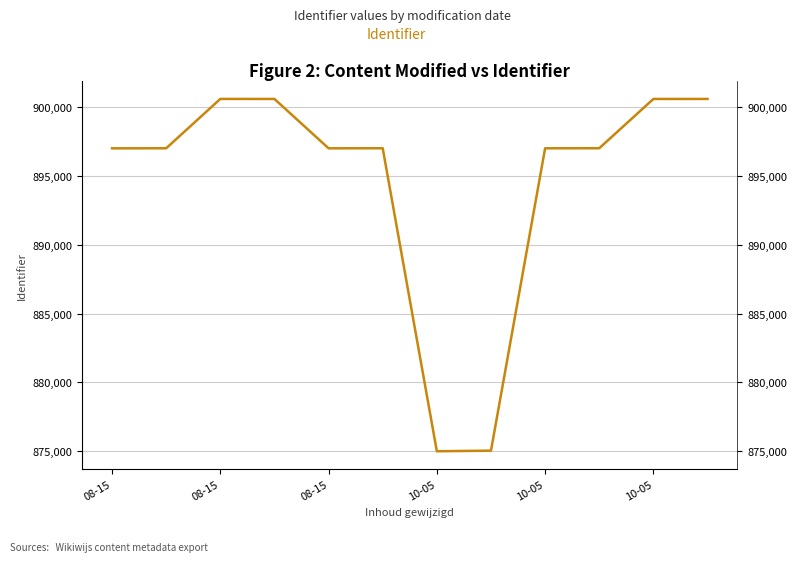

What is the smallest value displayed?

874982